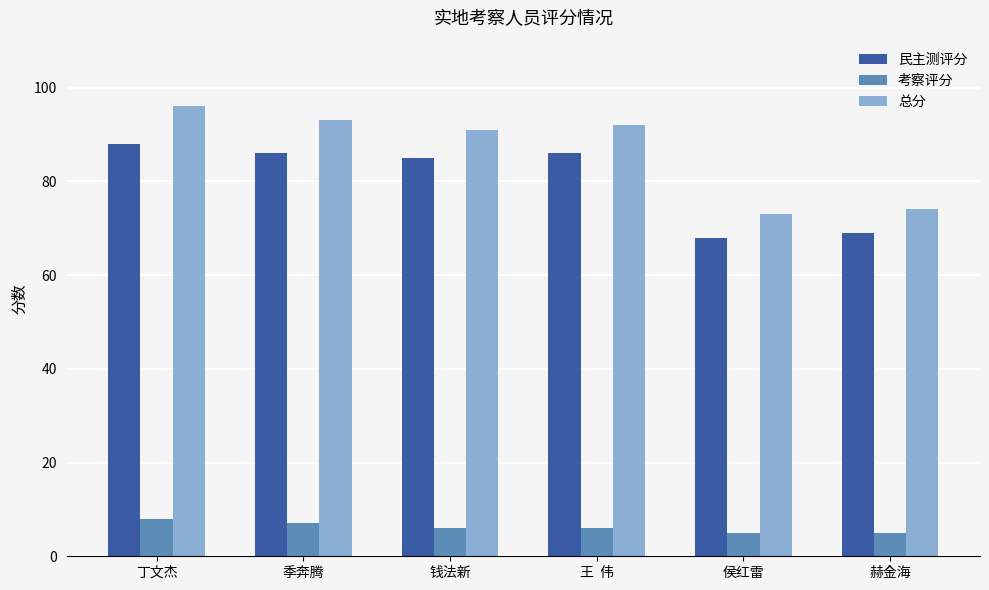

Does the chart contain any negative values?

No